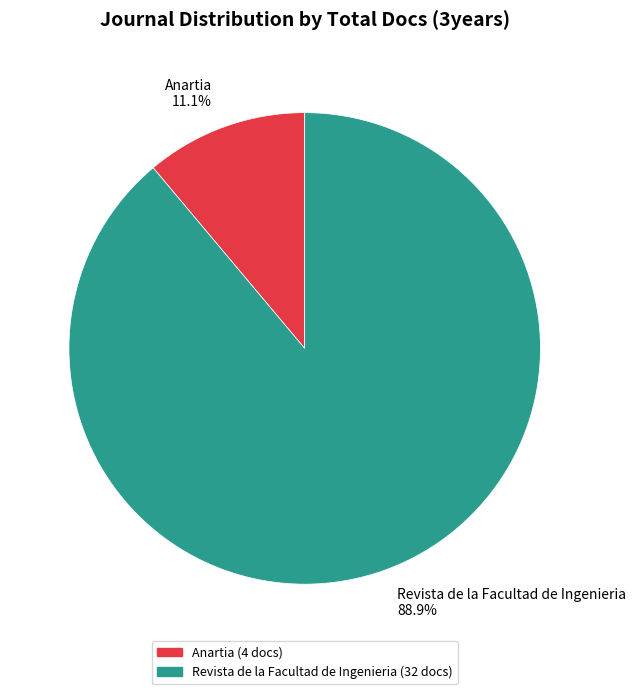

Which has a higher value, Revista de la Facultad de Ingenieria or Anartia?

Revista de la Facultad de Ingenieria